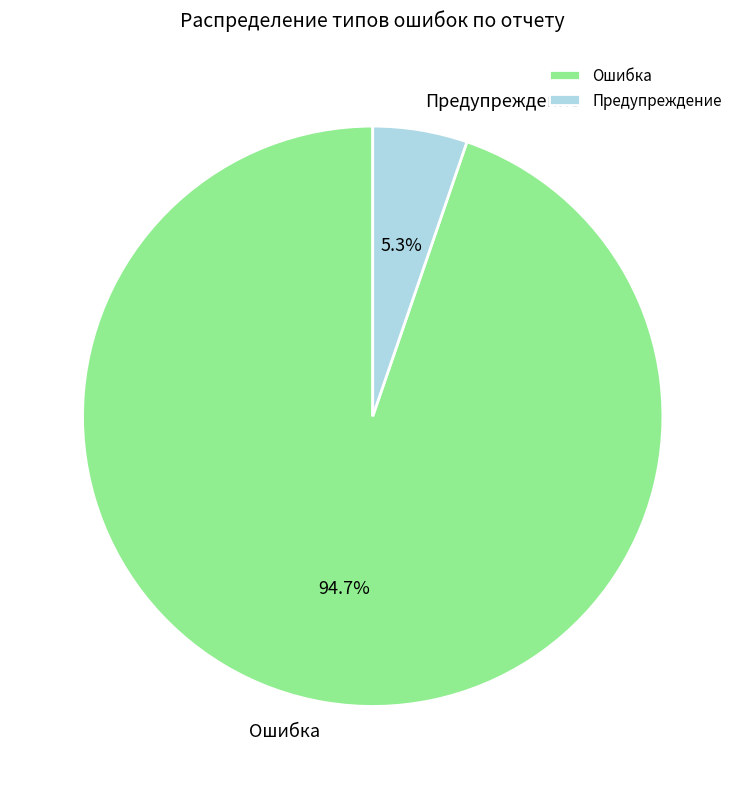

To the nearest percent, what portion does Ошибка represent?

95%